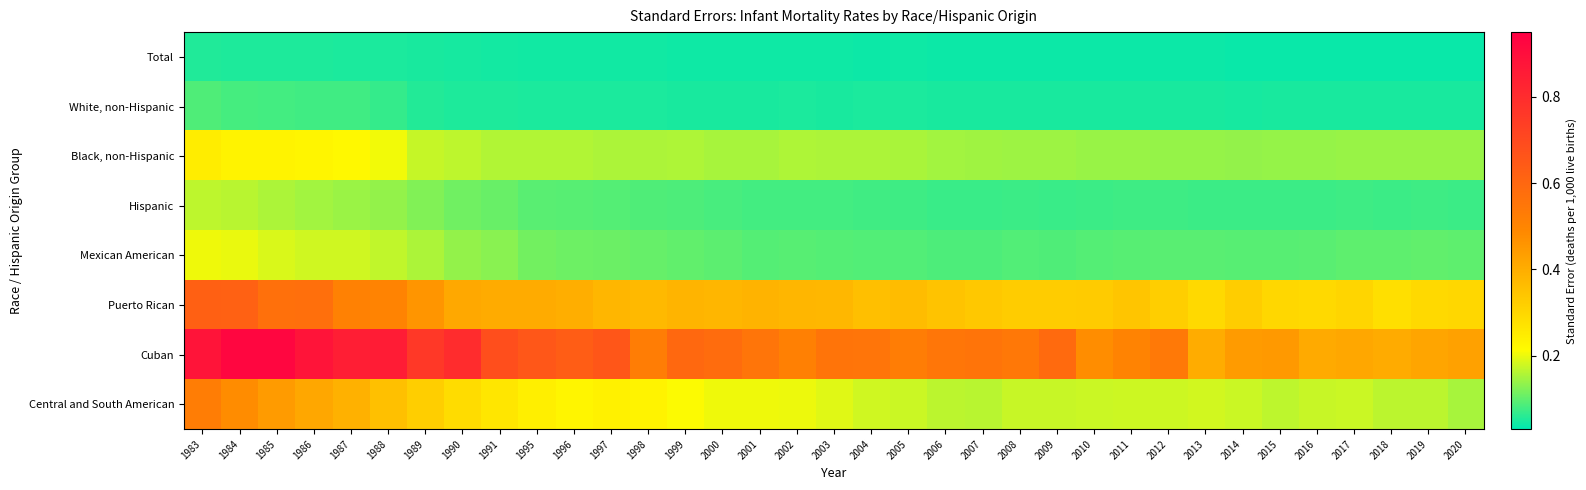

What is the spread (max minus min) of values at 1991?

0.6